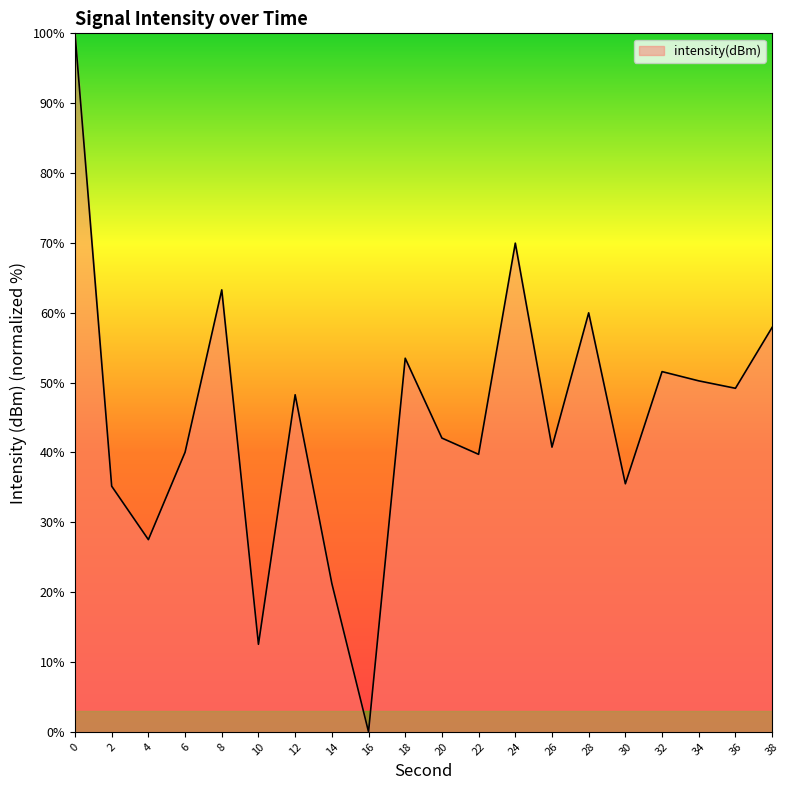

How many lines are shown in the chart?

1